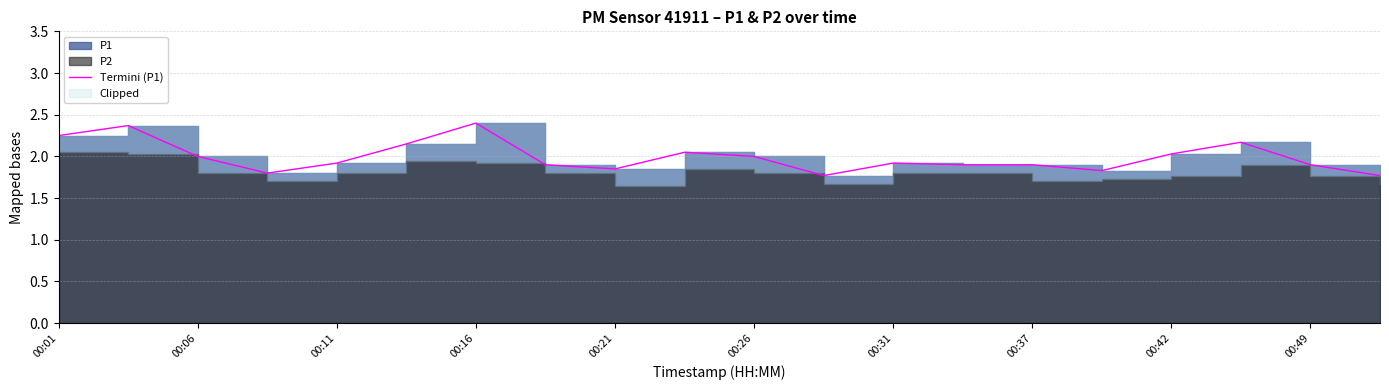

How many lines are shown in the chart?

1